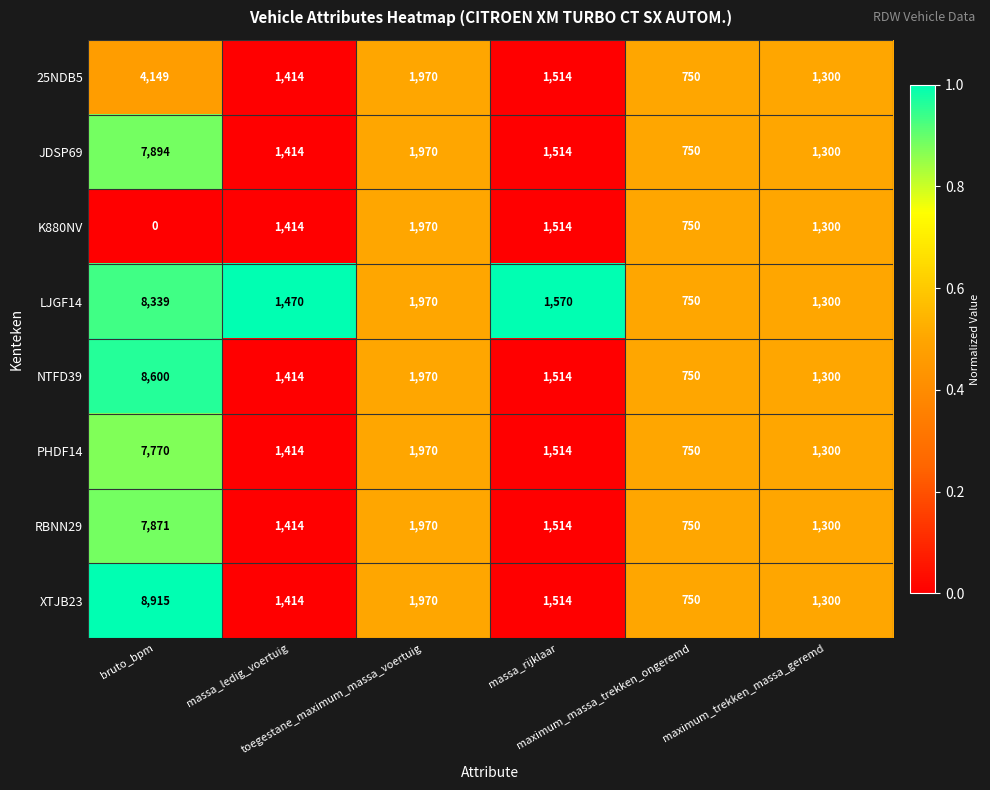

Which series has the widest spread of values?

XTJB23